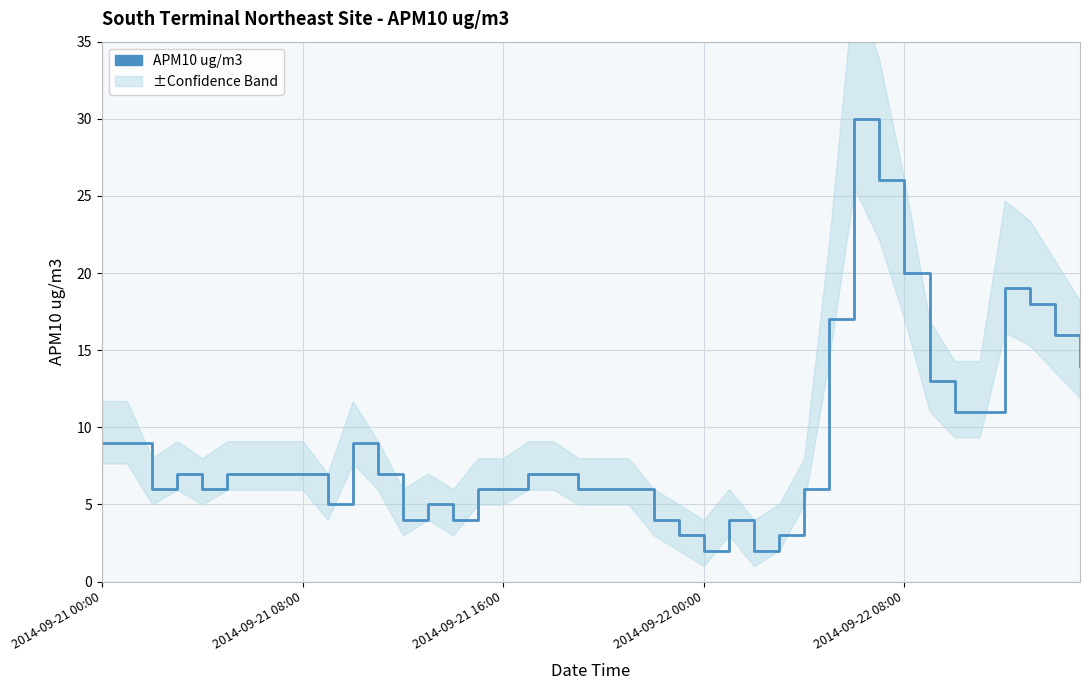

The chart shows a value of 29 at 36. True or false?

False